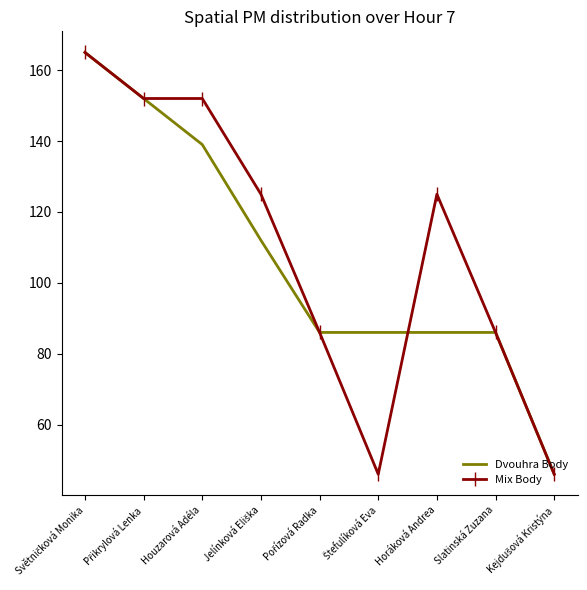

The value of Dvouhra Body at Horáková Andrea is 136. True or false?

False